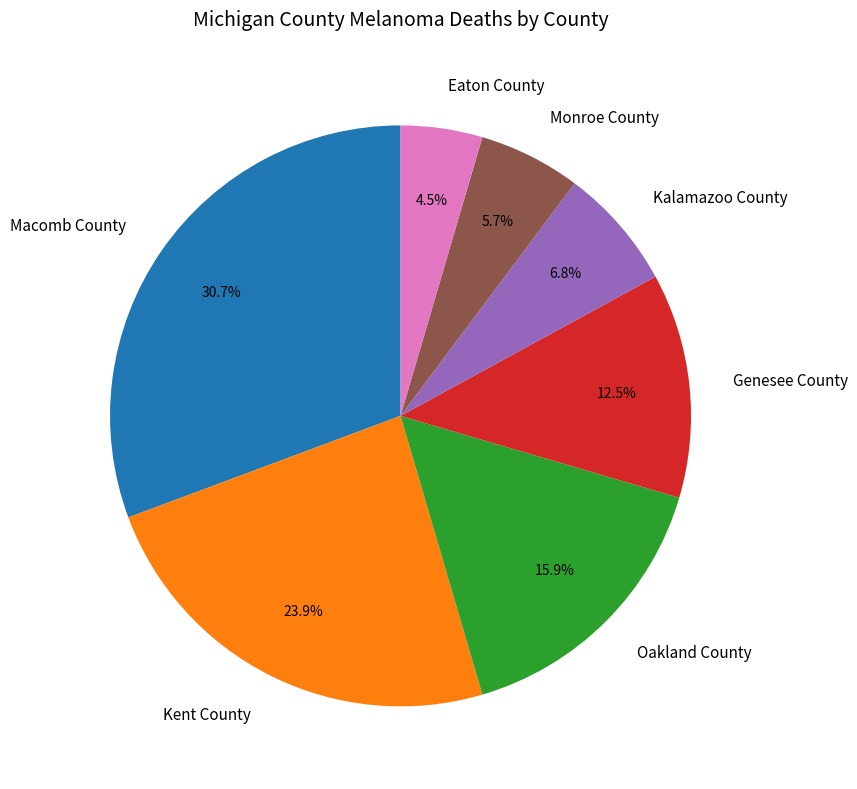

To the nearest percent, what percentage of the pie is Oakland County?

16%